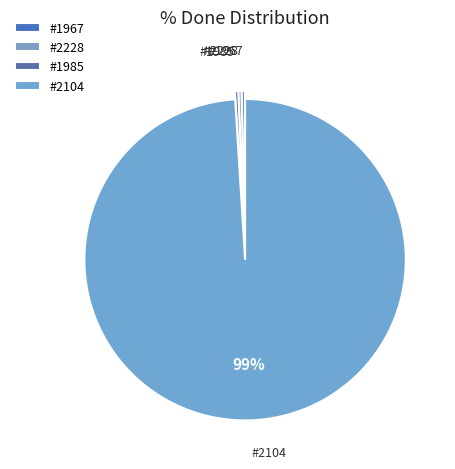

How many slices are in this pie chart?

4